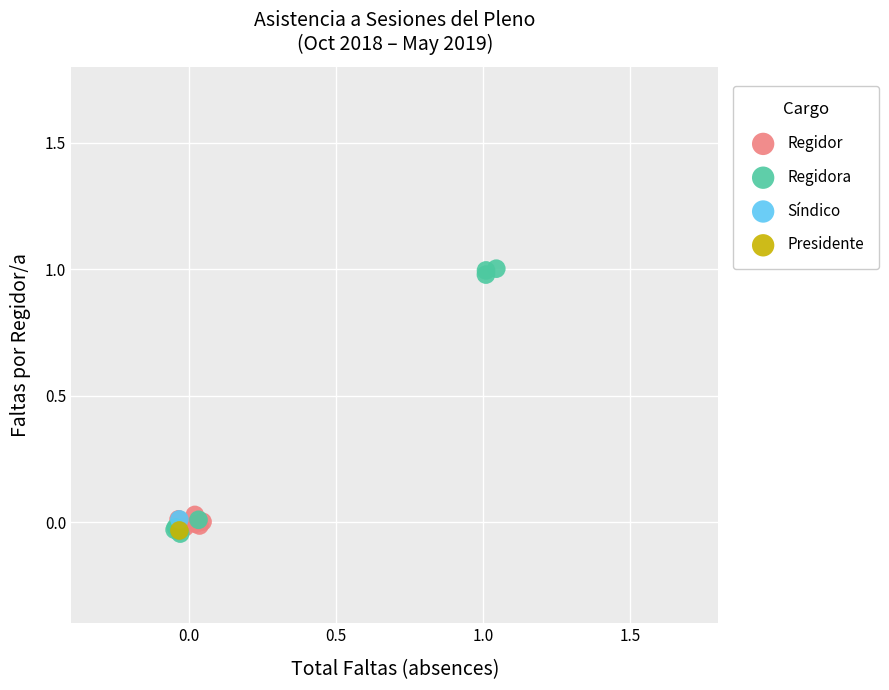

What are all the series names shown in the legend?

Regidor, Regidora, Síndico, Presidente